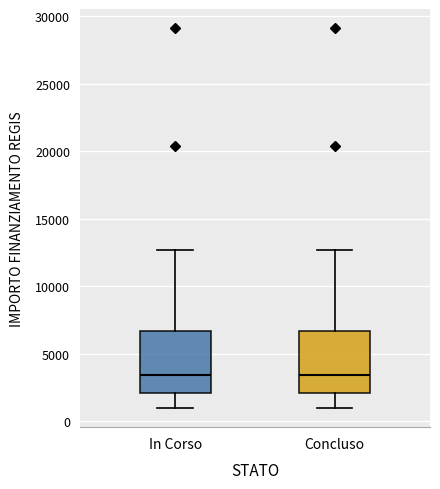

Reading left to right, read every box against the y-axis: the position of its median line, the range the box covers, and the ends of its whiskers. The values are not printed on the chart, so give them approximately, as read against the axis.

In Corso: median 3500, box 2000 to 6500, whiskers 1000 to 12500
Concluso: median 3500, box 2000 to 6500, whiskers 1000 to 12500